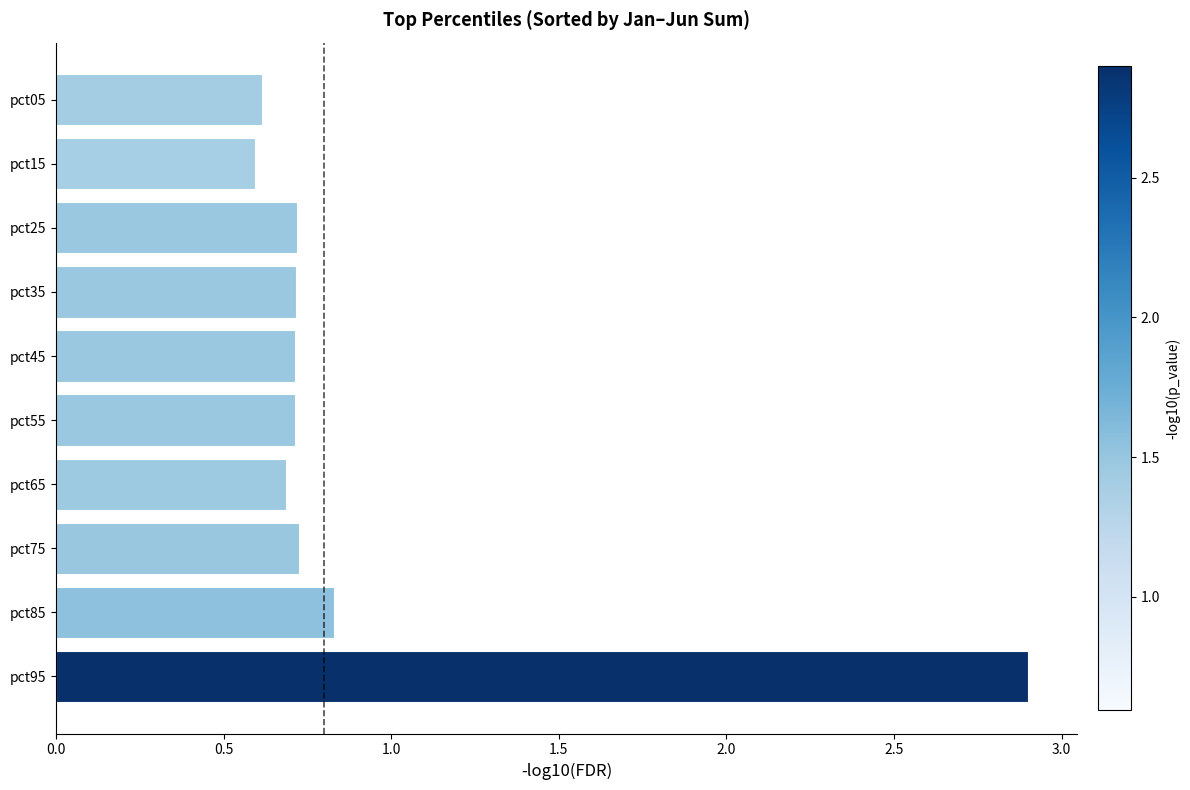

Reading top to bottom, transcribe all the data shown in this chart.

pct05=0.6	pct15=0.6	pct25=0.7	pct35=0.7	pct45=0.7	pct55=0.7	pct65=0.7	pct75=0.7	pct85=0.8	pct95=2.9